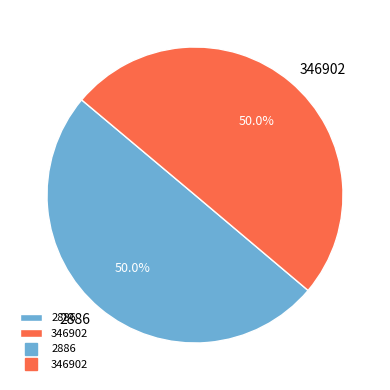

How many segments does this pie chart have?

2